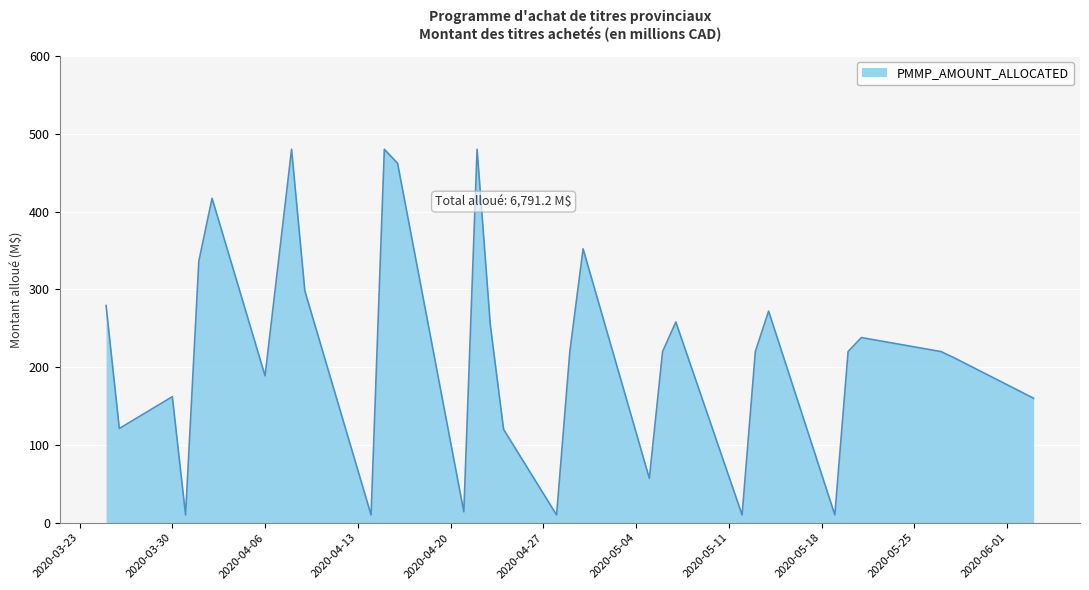

True or false: there are more than 2 points higher than both neighbors.

True